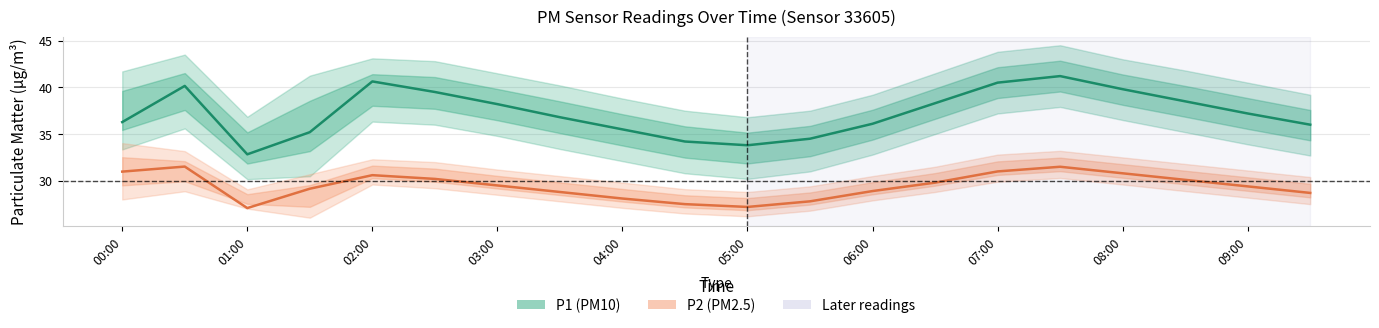

How many interior local peaks does the P2 series have?

3